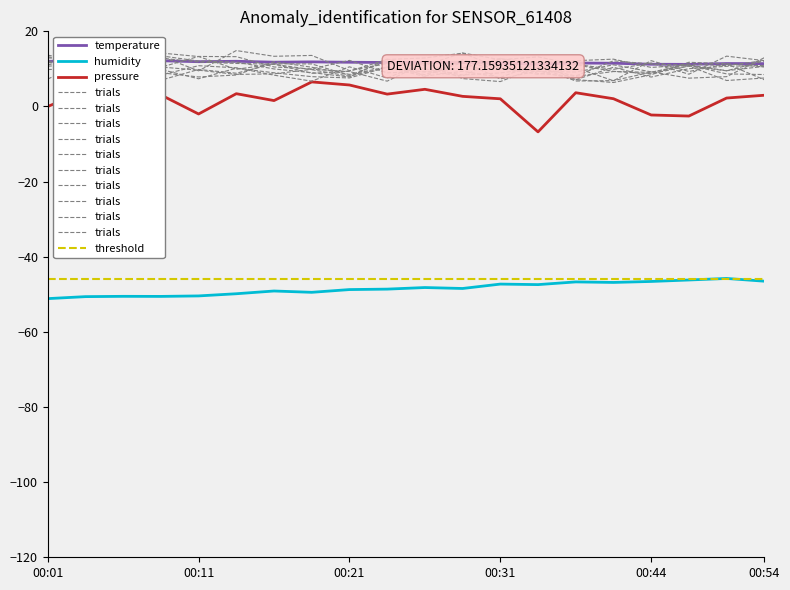

What is the sum of the temperature values at 00:16 and 00:52?

23.2